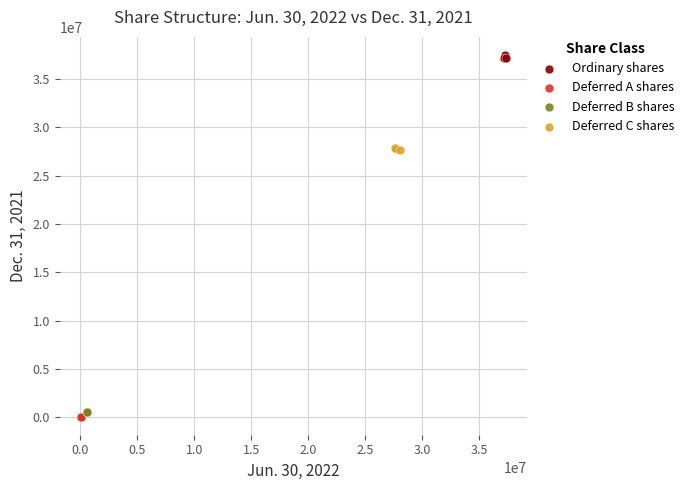

Which series reaches the maximum Y coordinate?

Ordinary shares